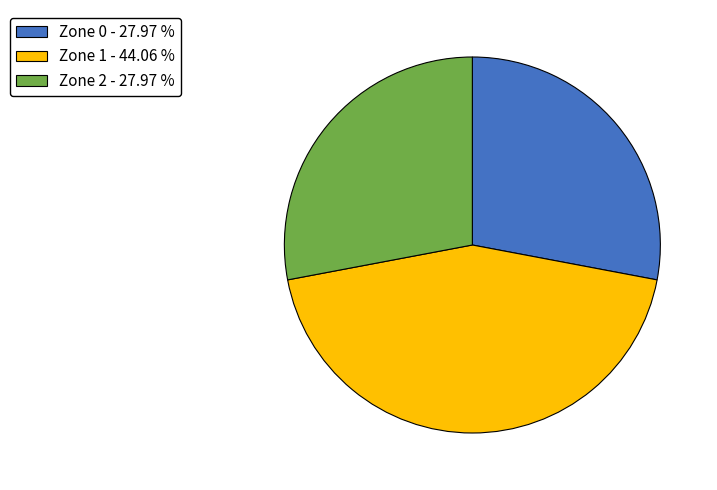

Does any single category account for the majority?

No